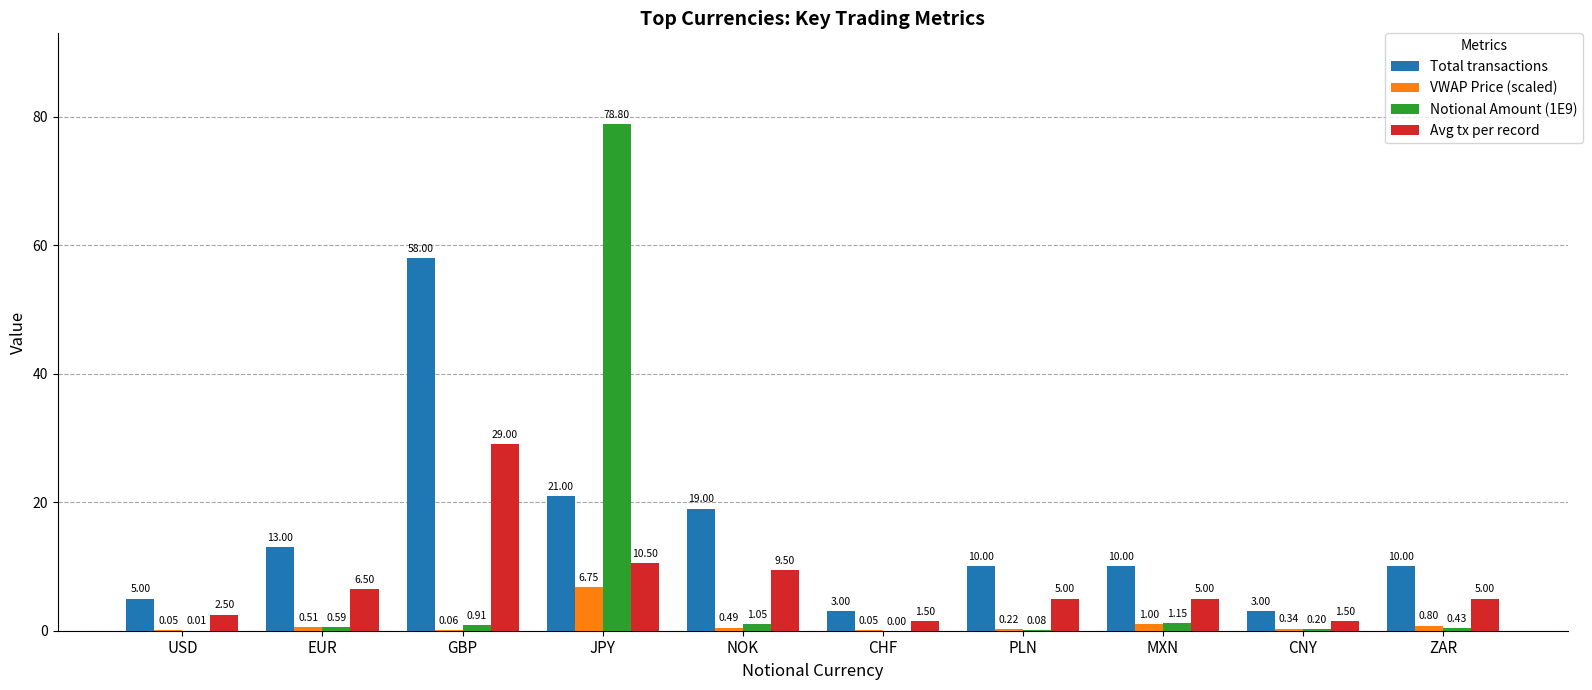

At which label does Notional Amount (1E9) reach its peak?

JPY